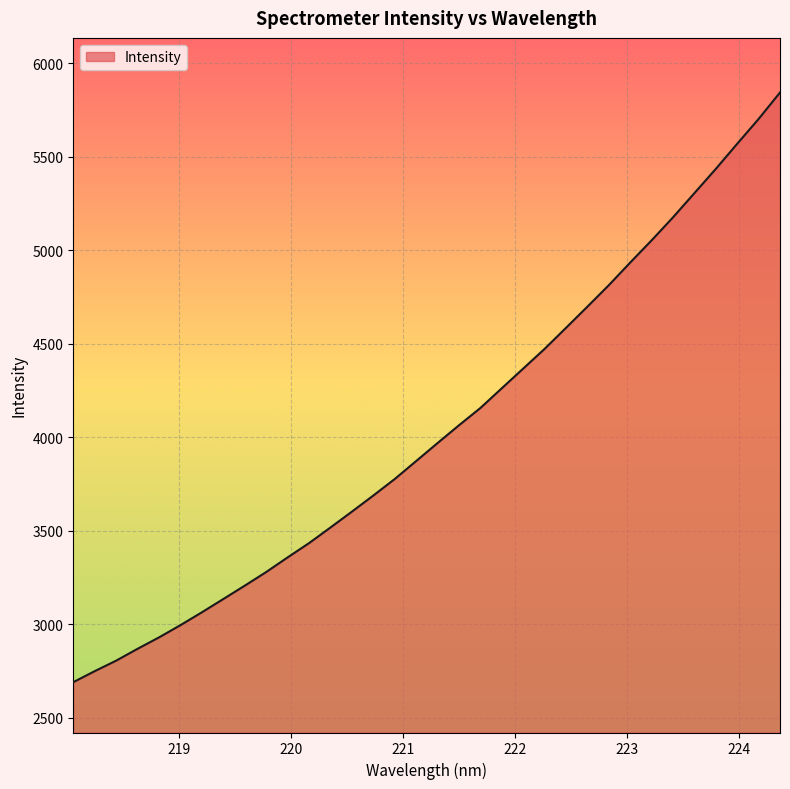

What is the difference between the maximum and minimum values?

3153.3